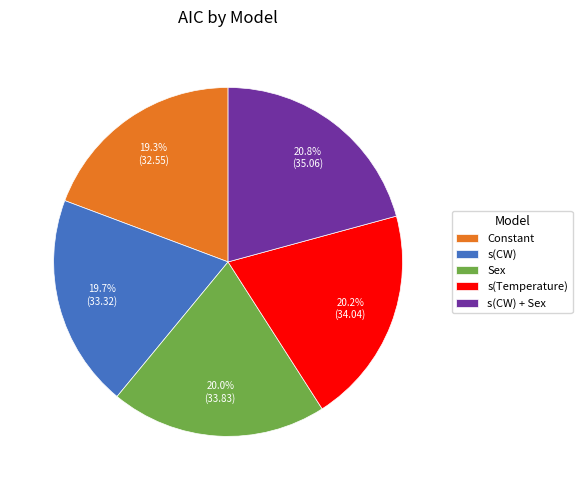

Combined, what portion of the pie is Sex and s(Temperature)?

40.2%